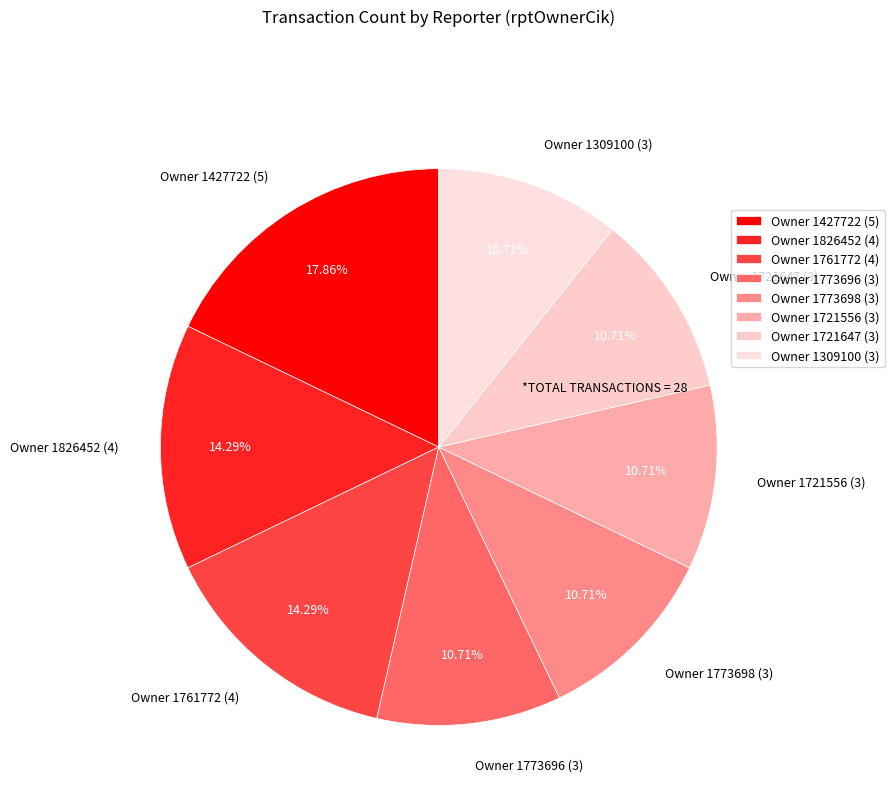

To the nearest percent, what is the average slice percentage?

12%